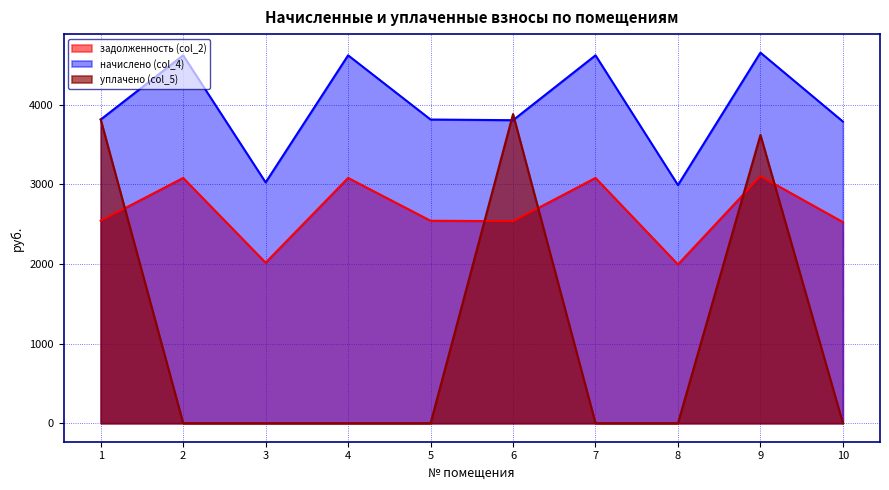

True or false: начислено (col_4) and уплачено (col_5) intersect in this chart.

True